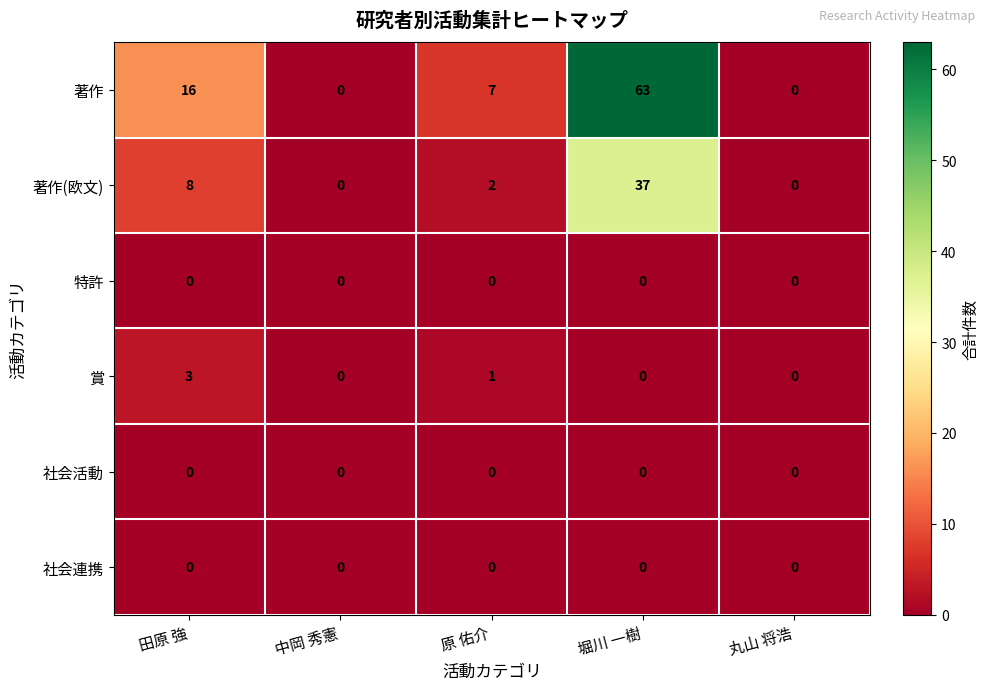

How many positive values does the 著作(欧文) series have?

3